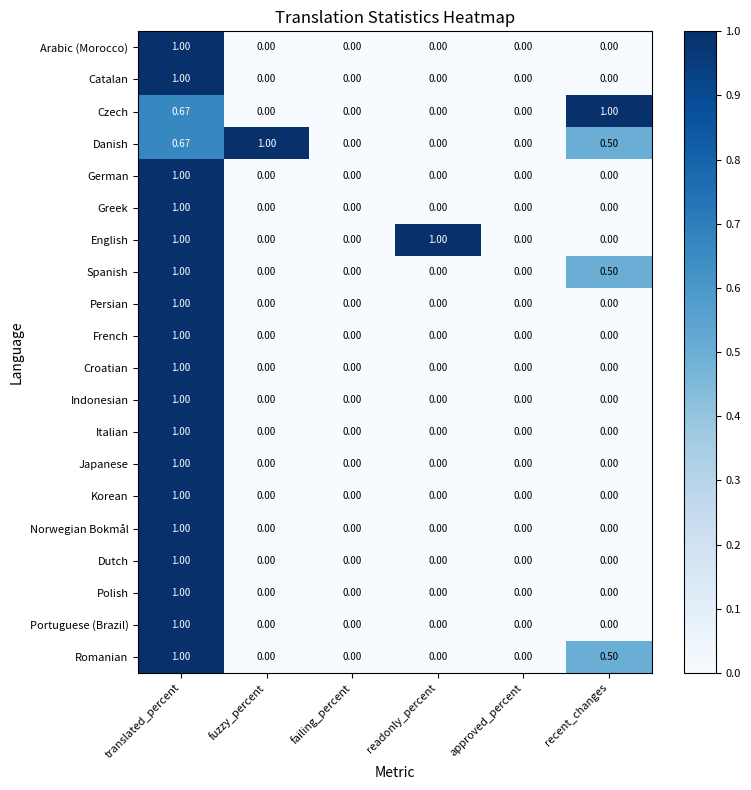

What is the spread (max minus min) of values at translated_percent?

0.3